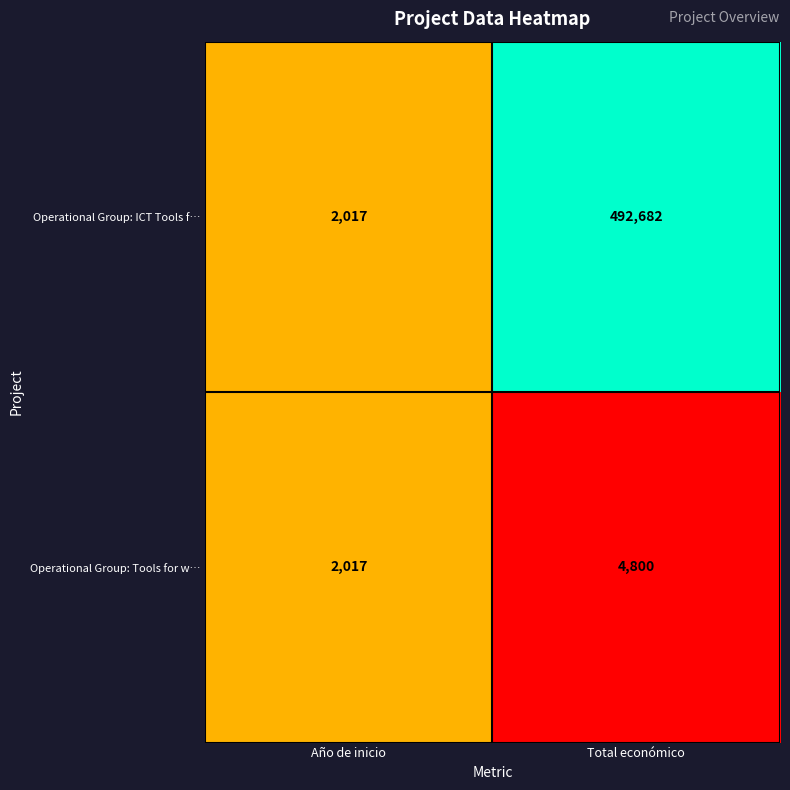

What is the difference between the Operational Group: ICT Tools f… values at Total económico and Año de inicio?

490665